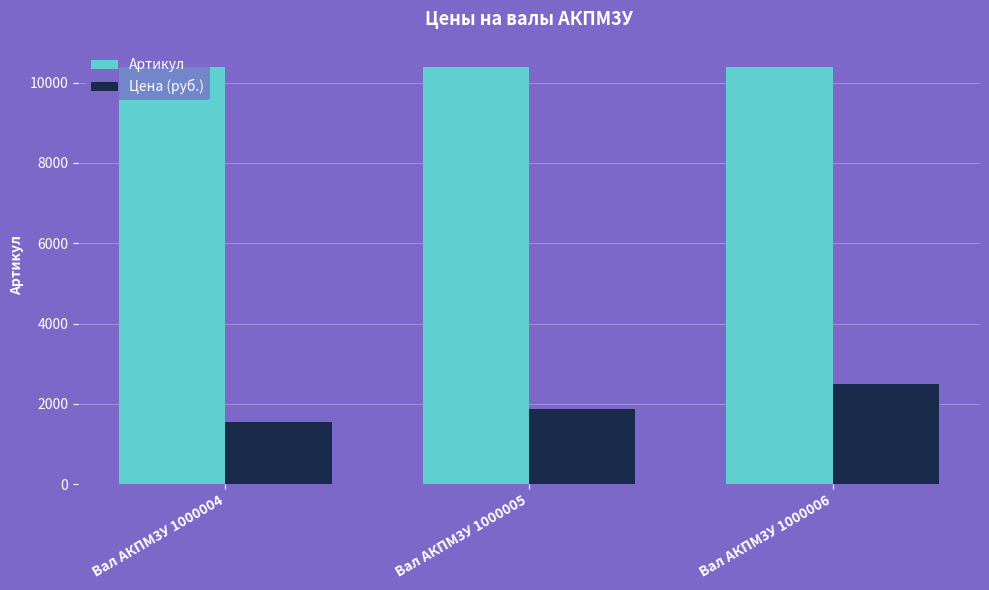

What is the highest value of the Цена (руб.) series?

2500